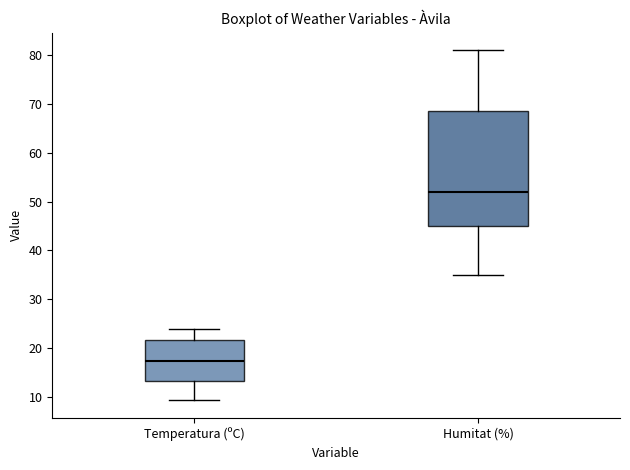

Which box has the highest median line?

Humitat (%)